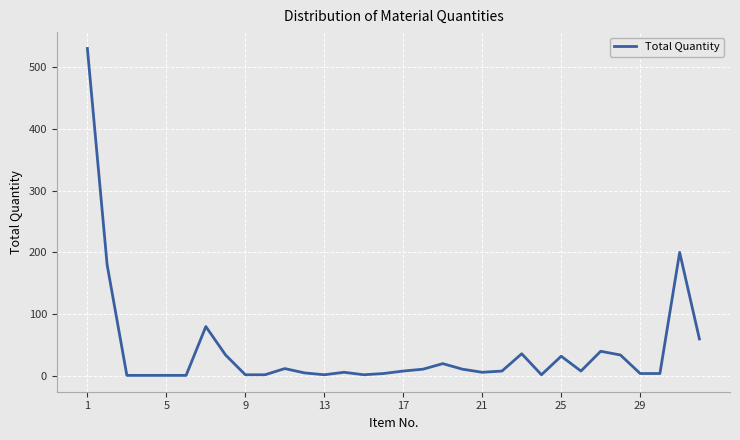

What is the difference between the maximum and minimum values?

529